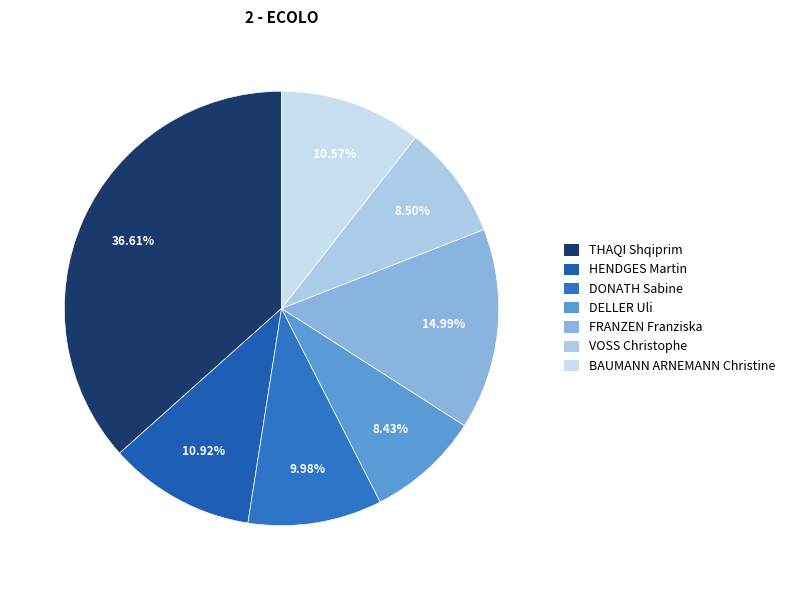

Does HENDGES Martin account for over 50% of the chart?

No